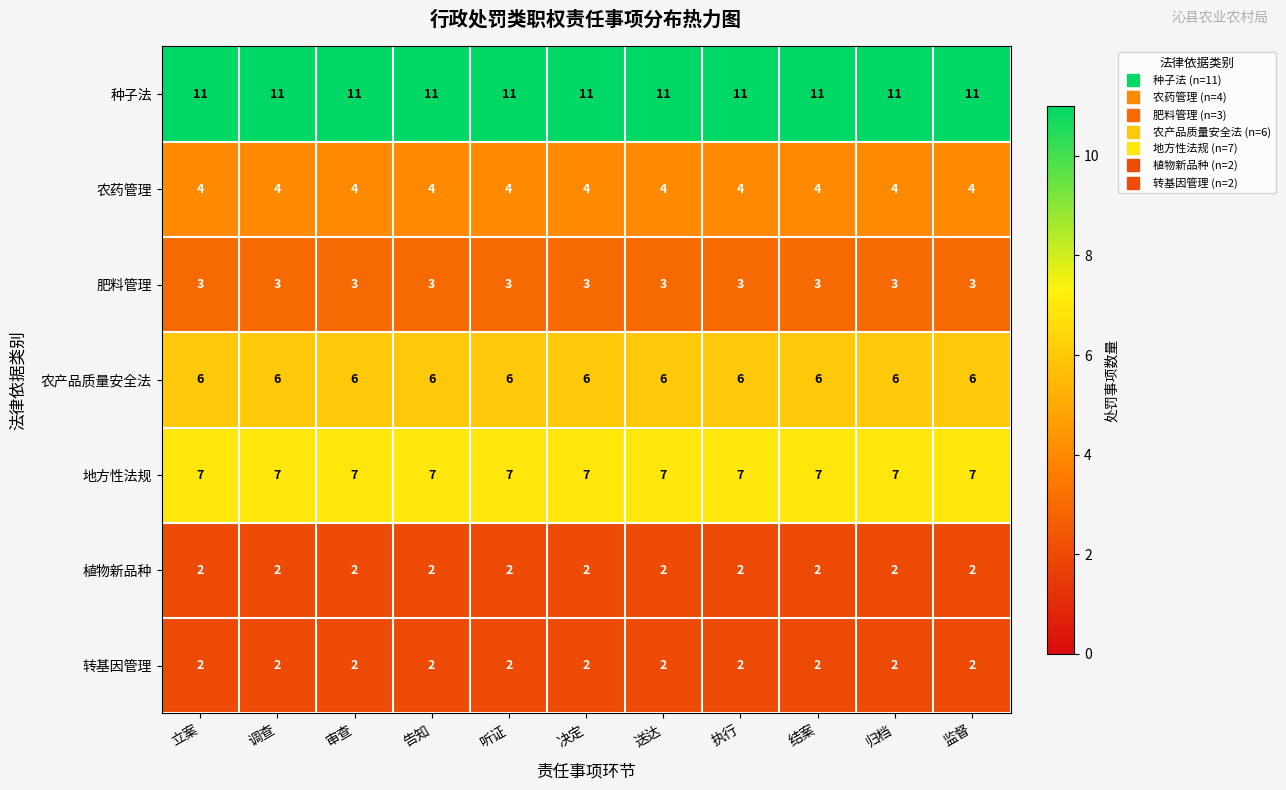

What is the minimum value shown in the chart?

2